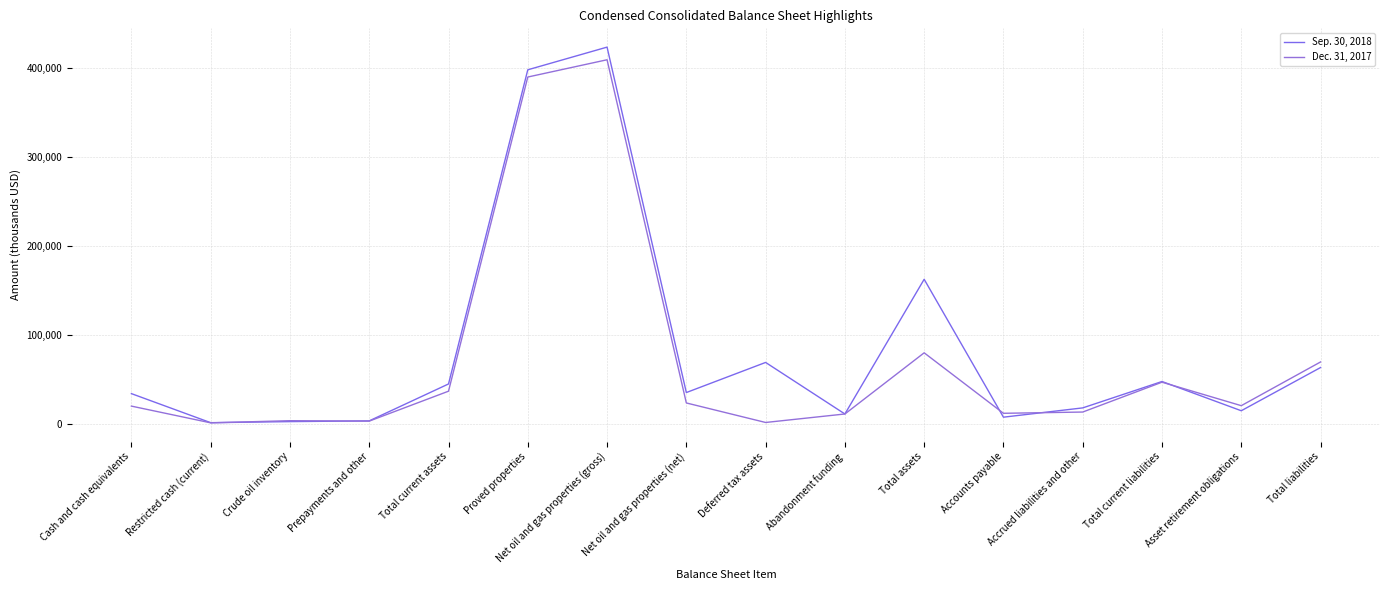

Between Total assets and Asset retirement obligations, which series saw the biggest shift?

Sep. 30, 2018